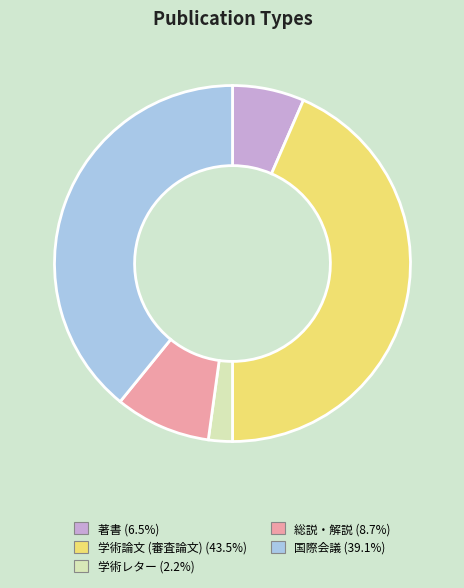

Rank the categories by value from lowest to highest.

学術レター, 著書, 総説・解説, 国際会議, 学術論文 (審査論文)